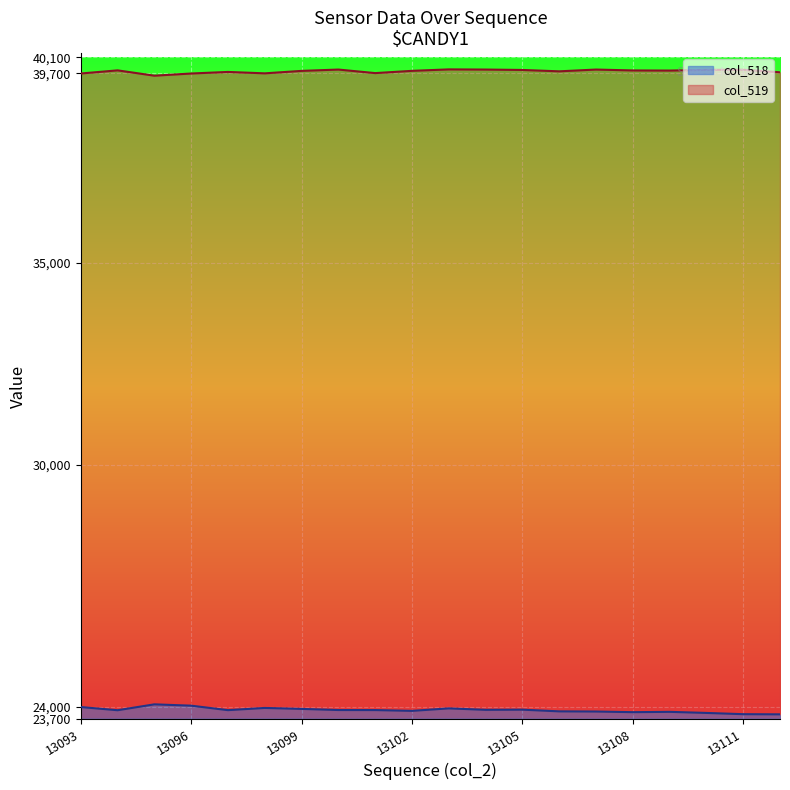

What is the highest value of the col_518 series?

357